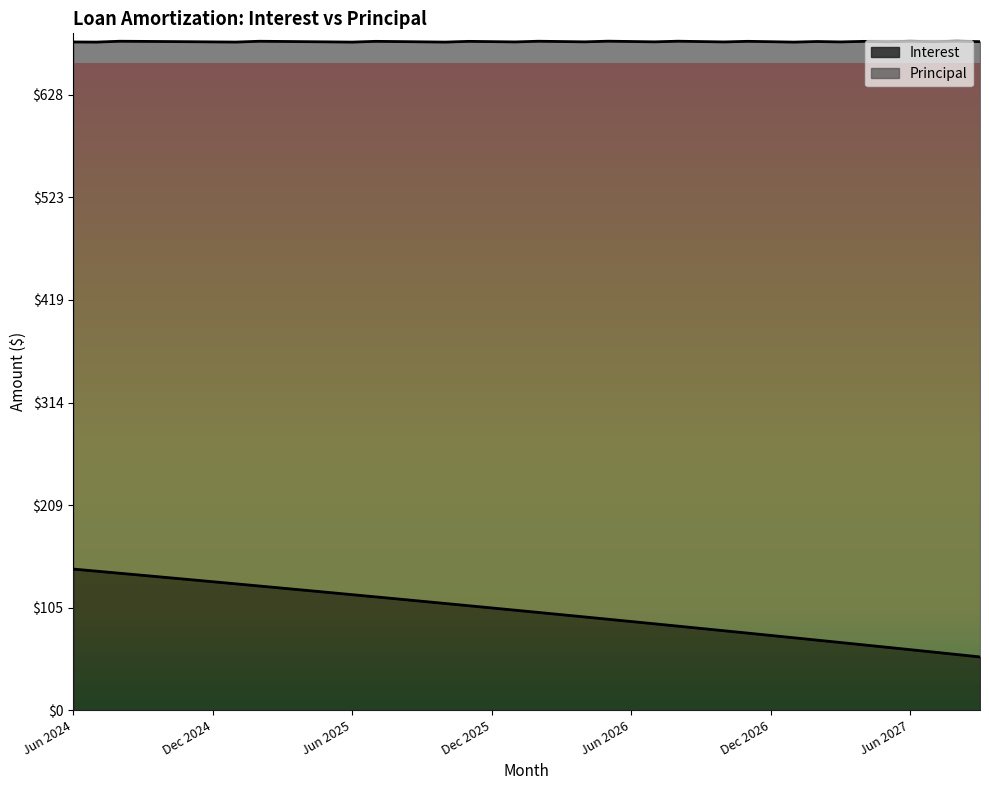

Which label corresponds to the smallest value in the chart?

Sep 2027